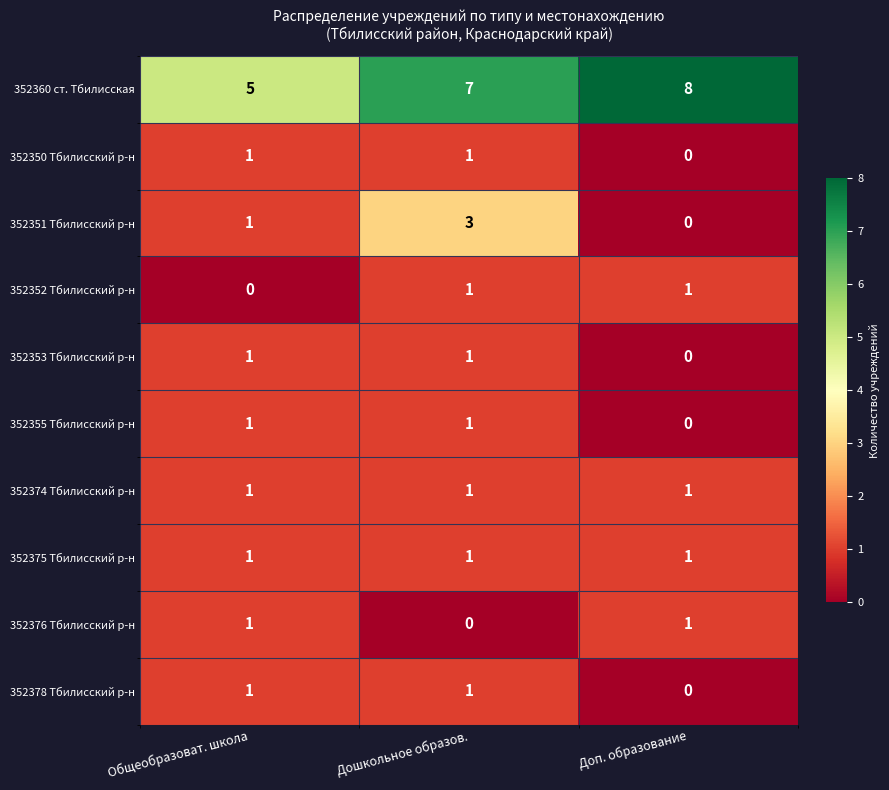

What is the sum of all 352360 ст. Тбилисская values?

20